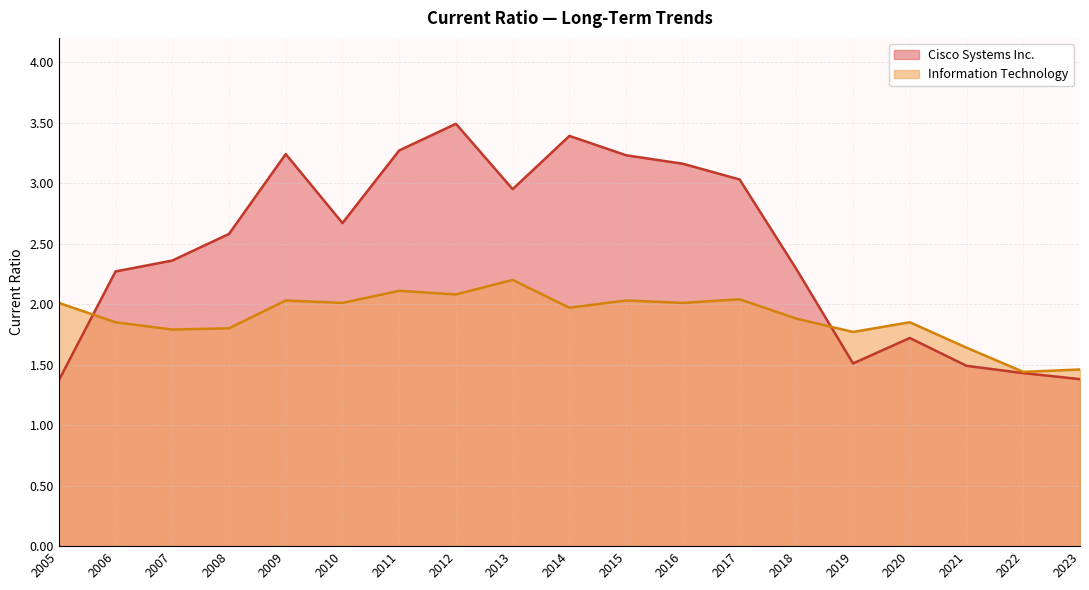

List the series in order of their overall mean, highest first.

Cisco Systems Inc., Information Technology